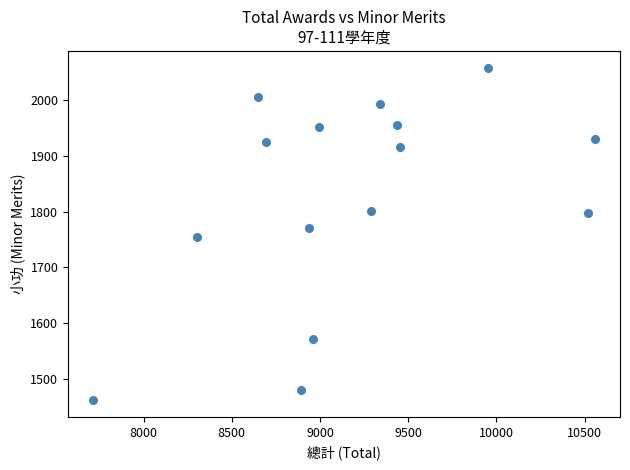

What is the range of Y values (max minus min)?

598